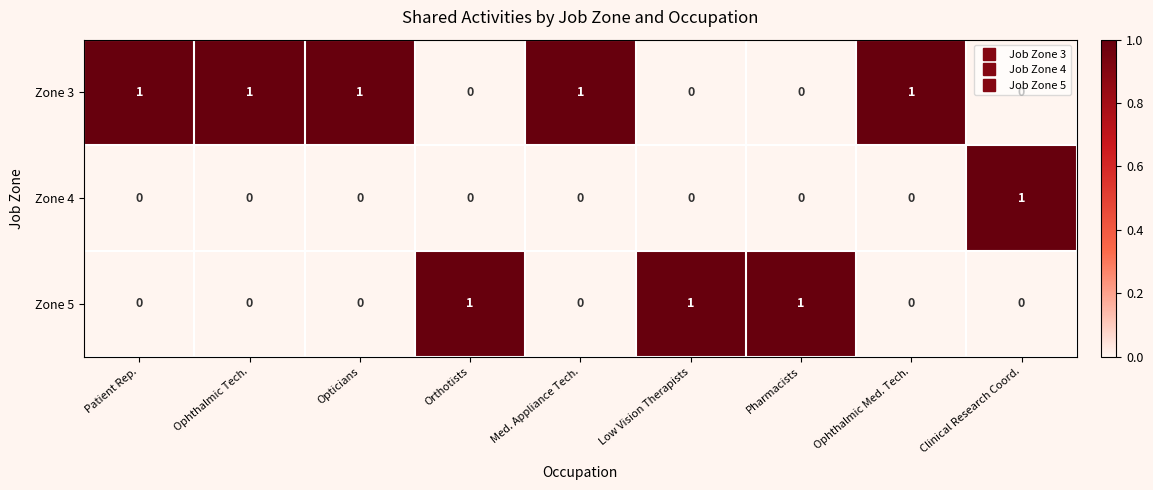

What is the sum of all Zone 3 values?

5